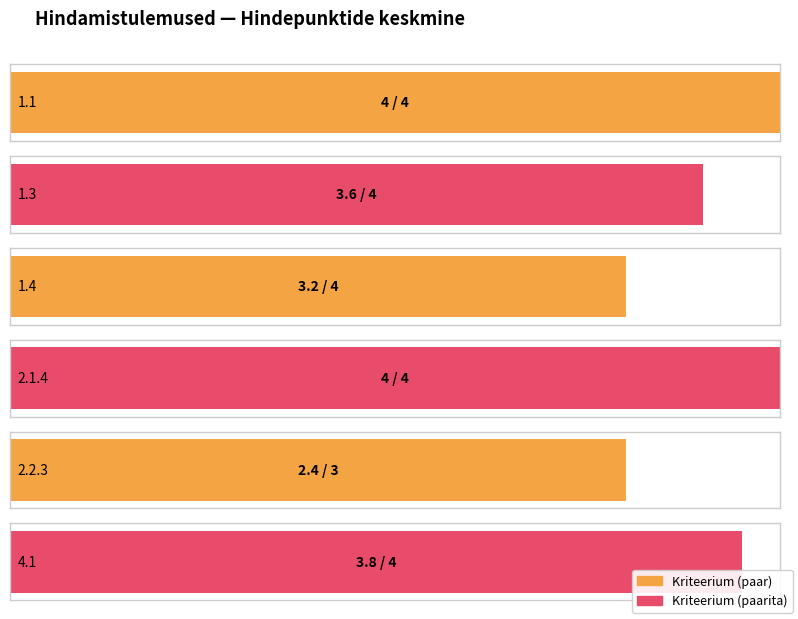

What is the label of the 2nd bar from the right?

2.2.3